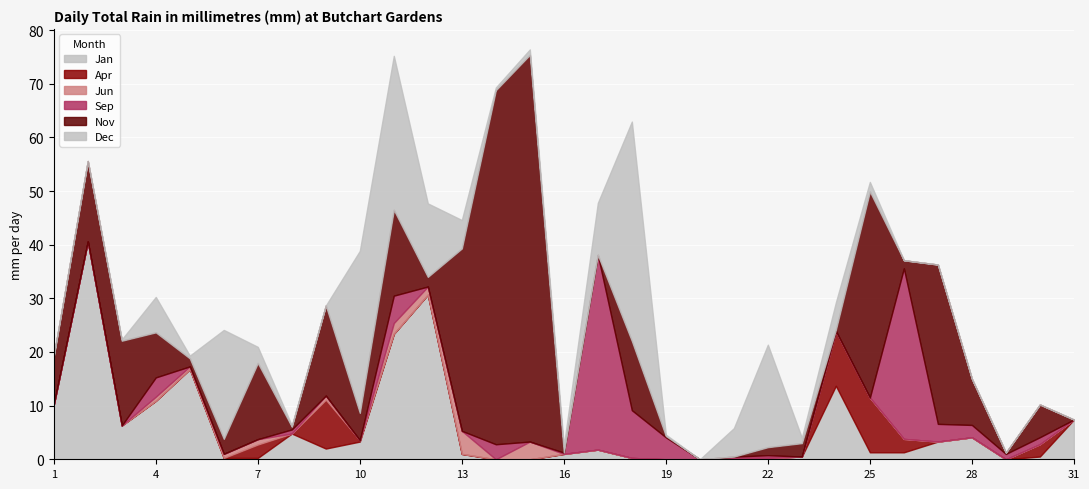

List the series in order of their peak value, highest first.

Nov, Dec, Jan, Sep, Apr, Jun